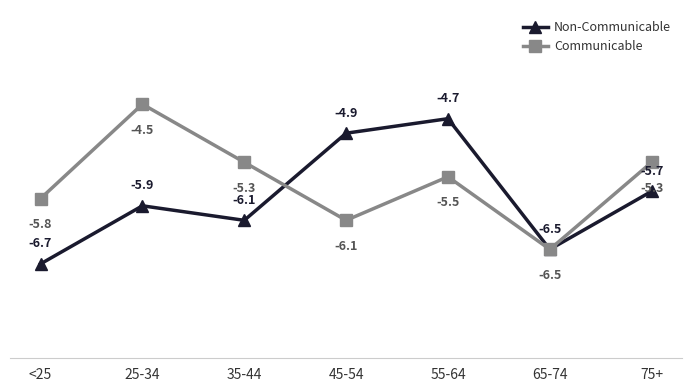

Is it true that Non-Communicable equals -6.1 at 35-44?

True